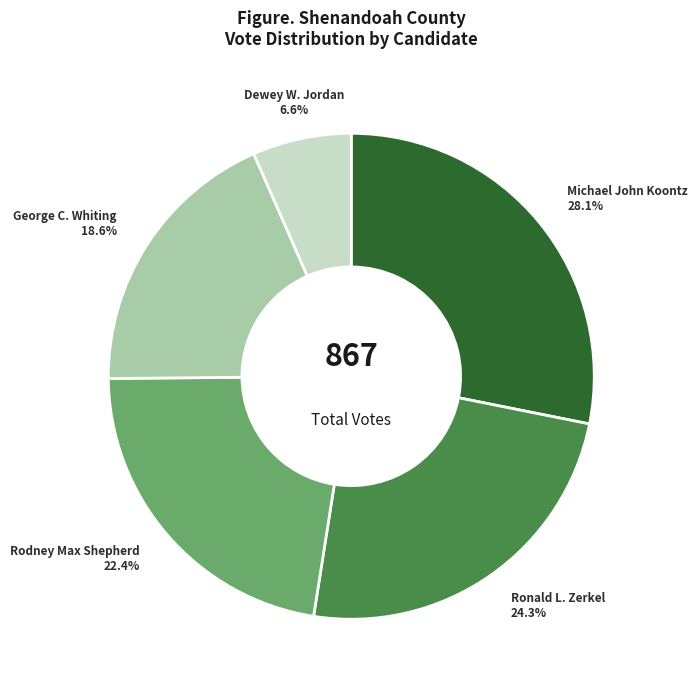

Which has a higher value, Michael John Koontz or Dewey W. Jordan?

Michael John Koontz